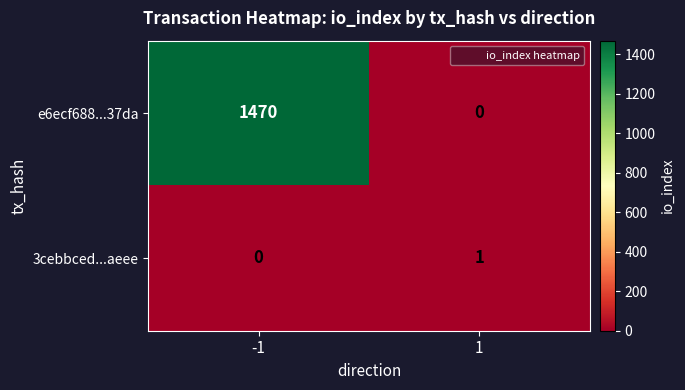

Reading right to left, what are all the values shown in this chart?

e6ecf688...37da: 1=0	-1=1470
3cebbced...aeee: 1=1	-1=0